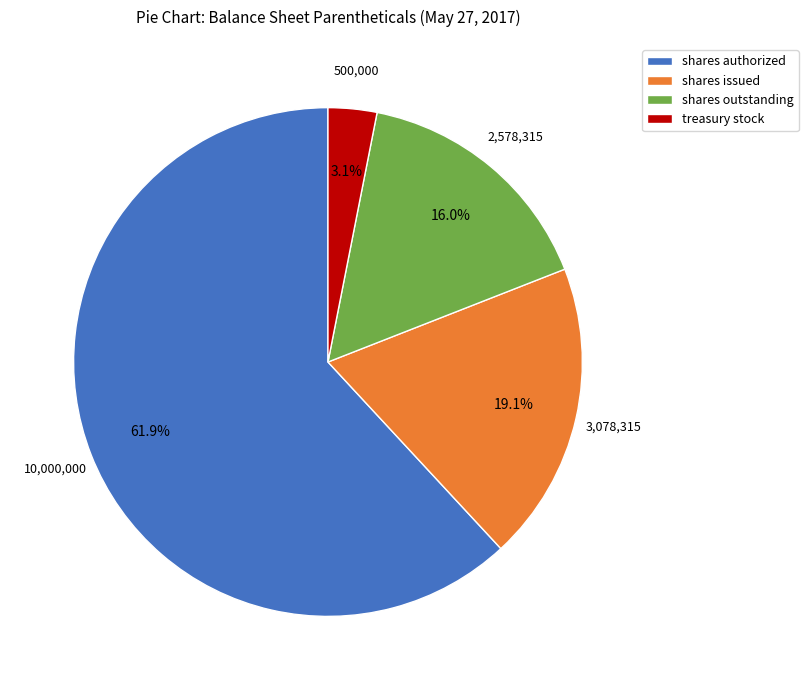

Which slice represents more than half of the pie?

shares authorized